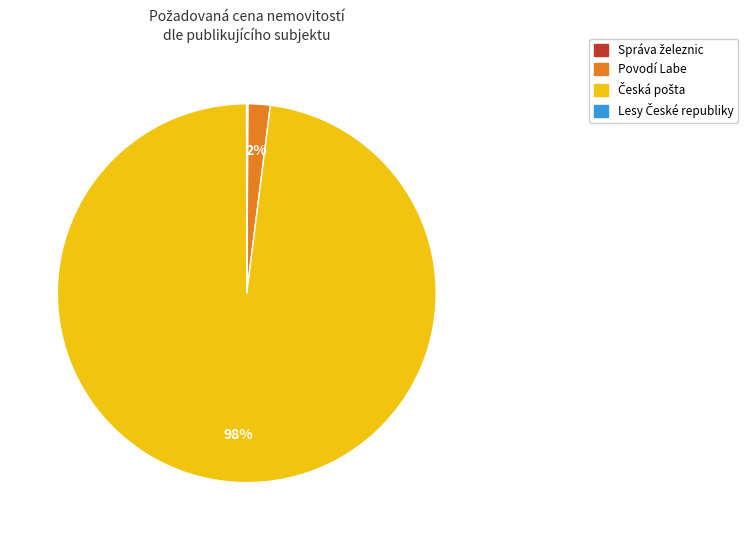

Does any single category account for the majority?

Yes